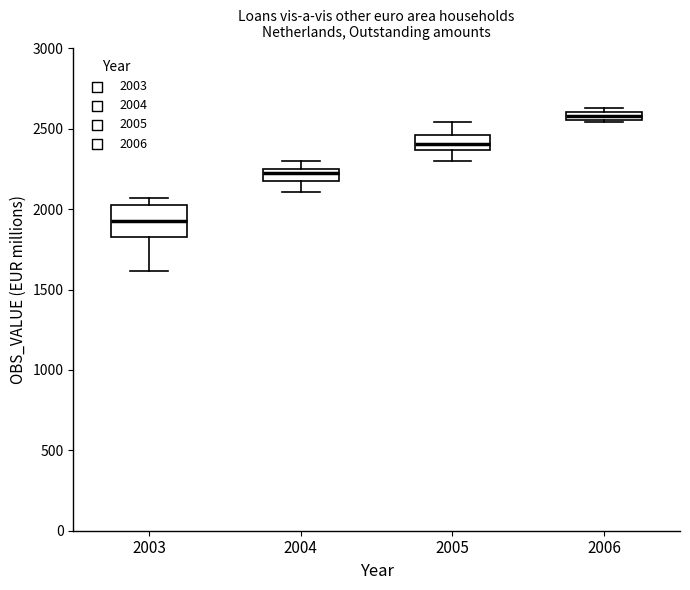

Where is the lower edge of the box at x = 2003 on the y-axis? The values are not printed on the chart, so give them approximately, as read against the axis.

1850